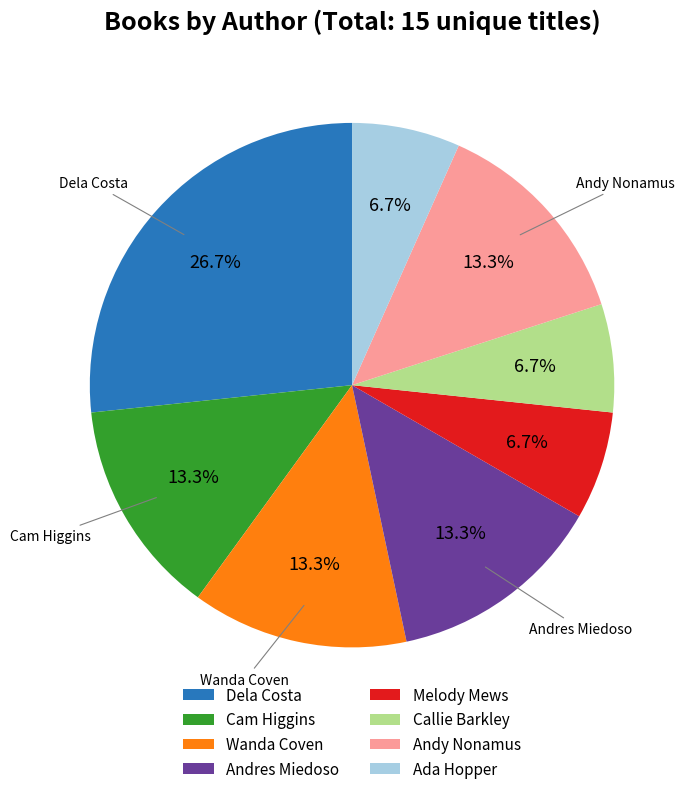

What is the largest slice in the pie chart?

Dela Costa